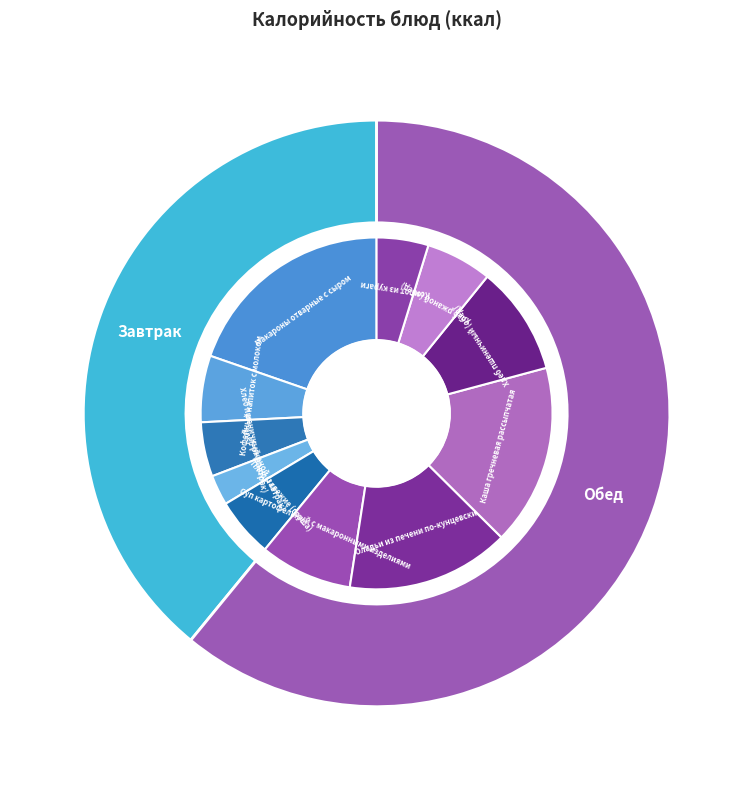

What percentage is the Плоды свежие (груша) slice, to the nearest percent?

5%